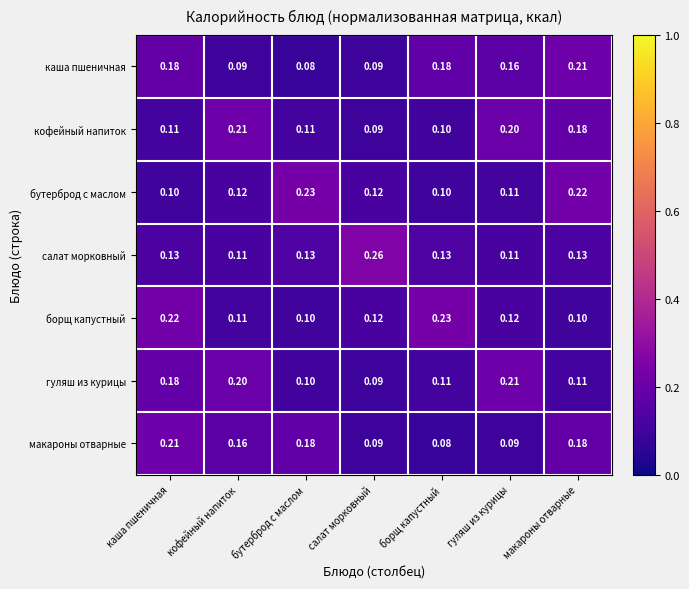

Between борщ капустный and гуляш из курицы, which series saw the biggest shift?

борщ капустный